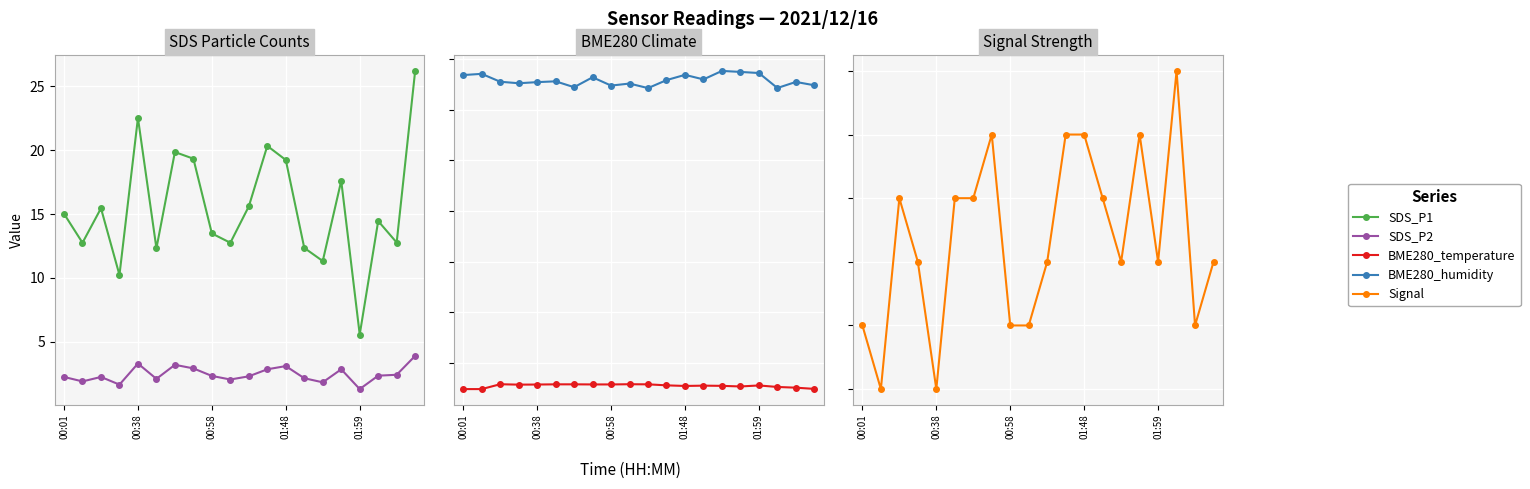

At which label is SDS_P1 closest to 15?

00:01